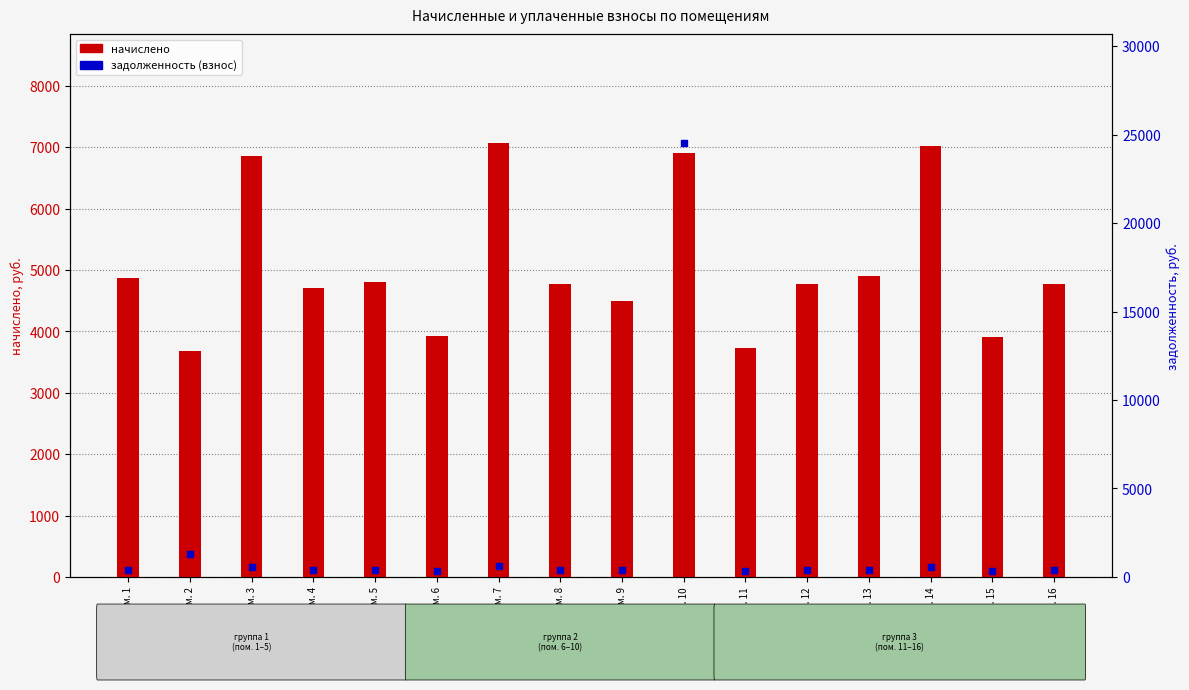

At which category is the sum across all series the highest?

Пом. 10